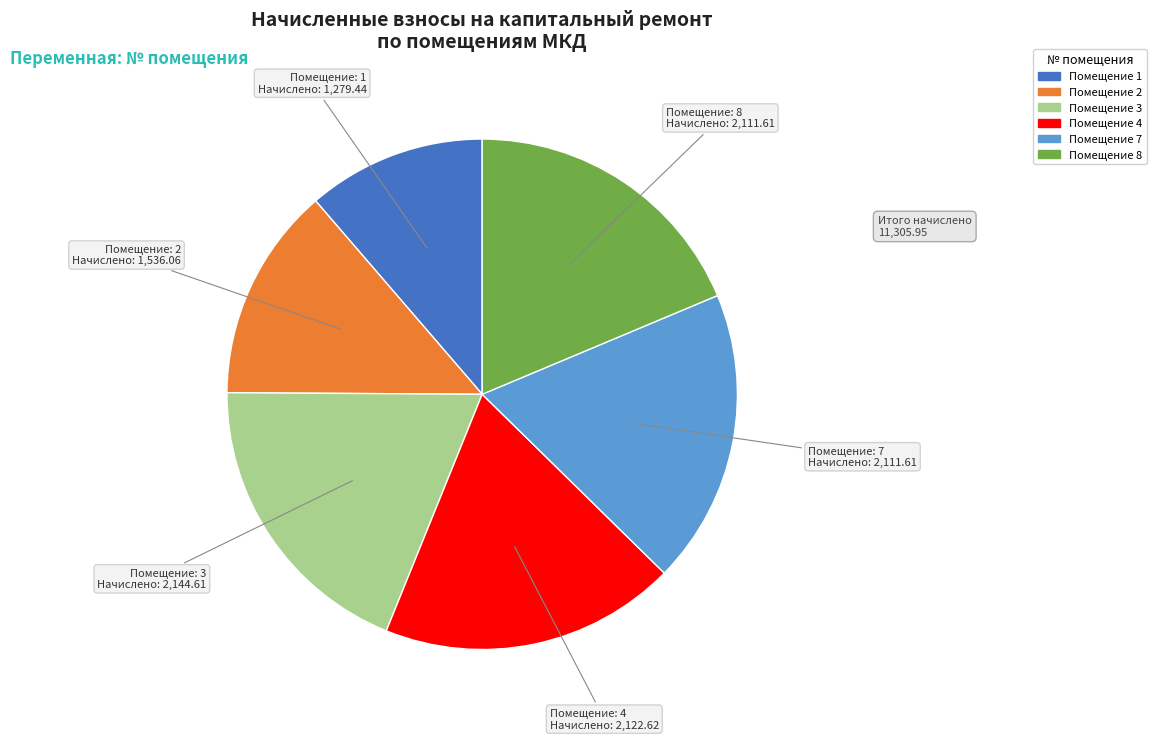

Is there any slice that represents more than half of the pie?

No